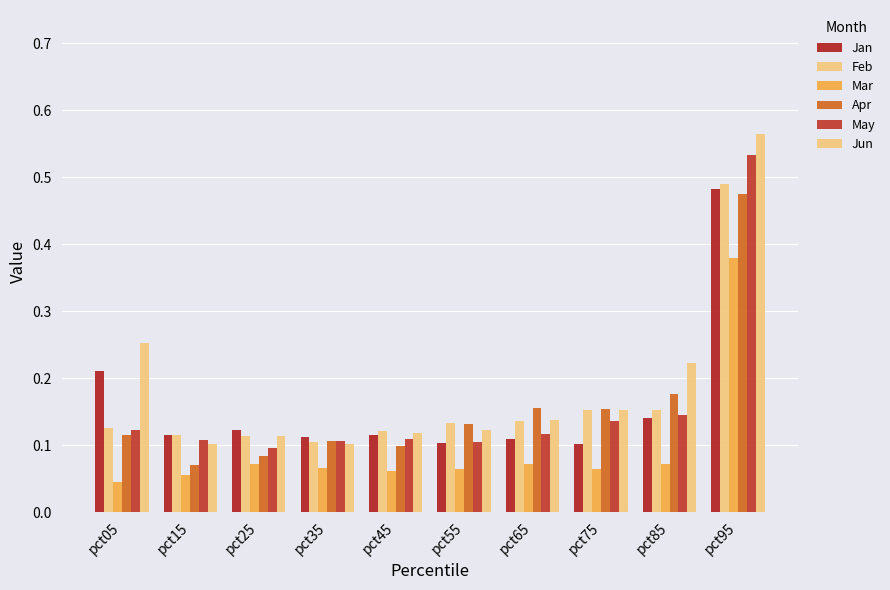

How many bars are there in each group?

6